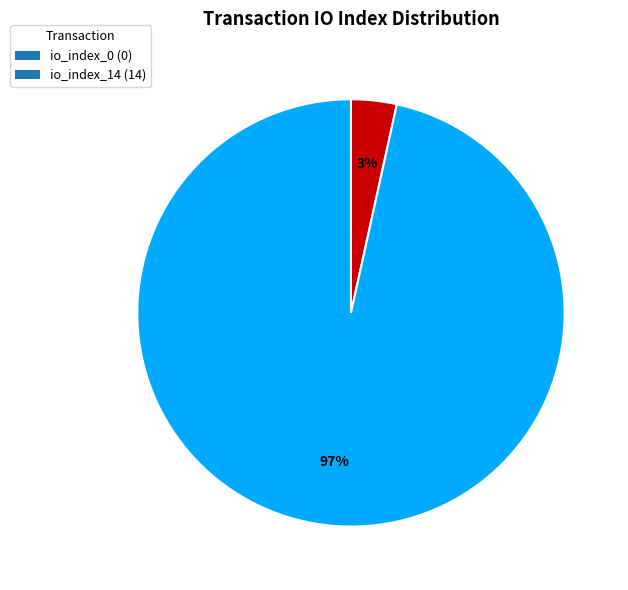

To the nearest percent, what portion does io_index_14 represent?

97%